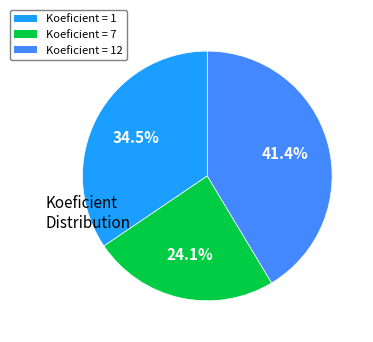

How many segments does this pie chart have?

3